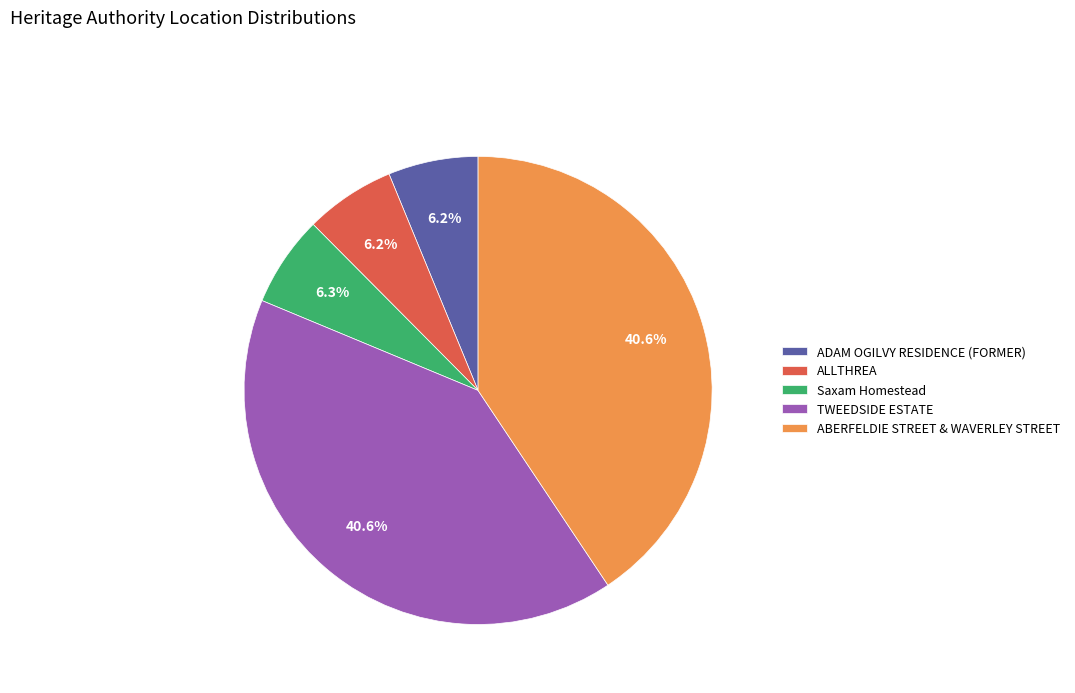

Is there a majority slice in this chart?

No